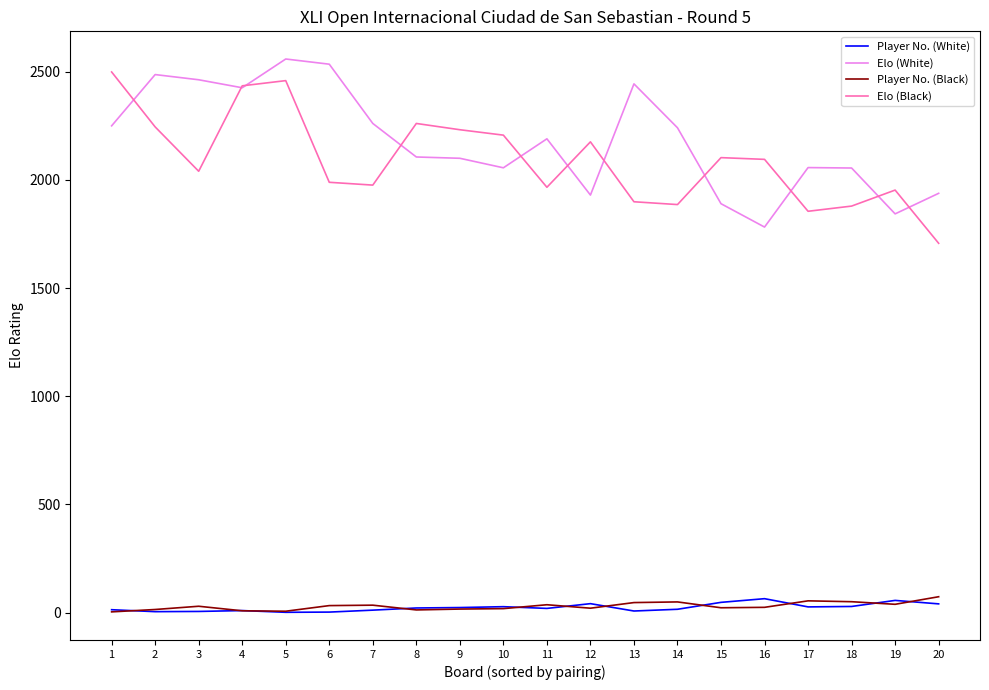

Which series changed the most between 13 and 20?

Elo (White)